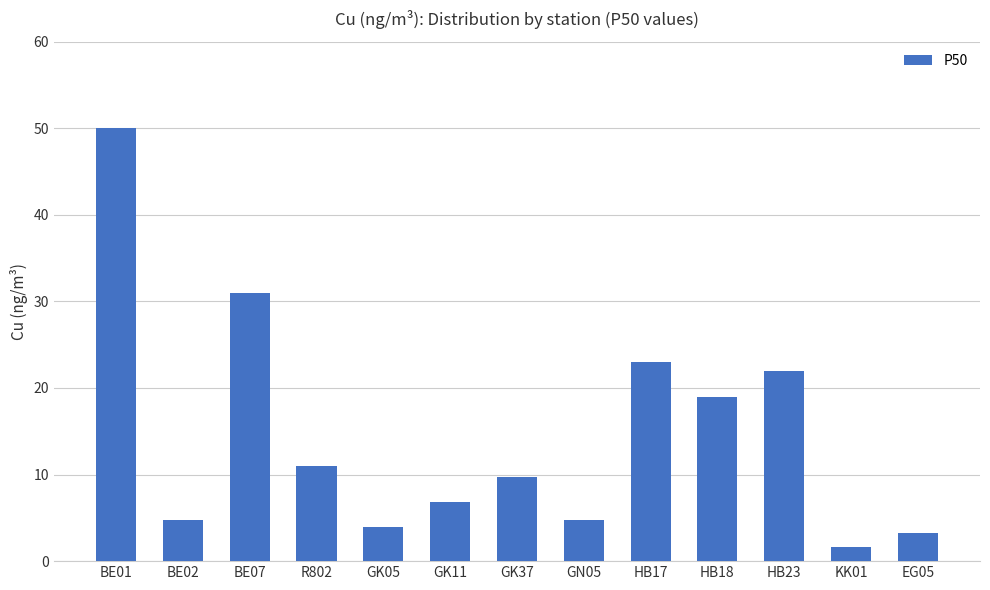

What value does the data have at HB18?

19.0